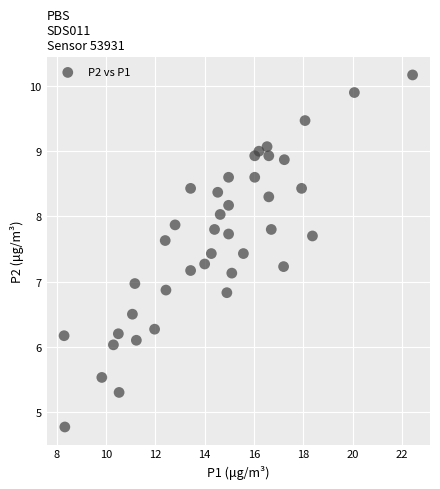

What is the range of X values (max minus min)?

14.1